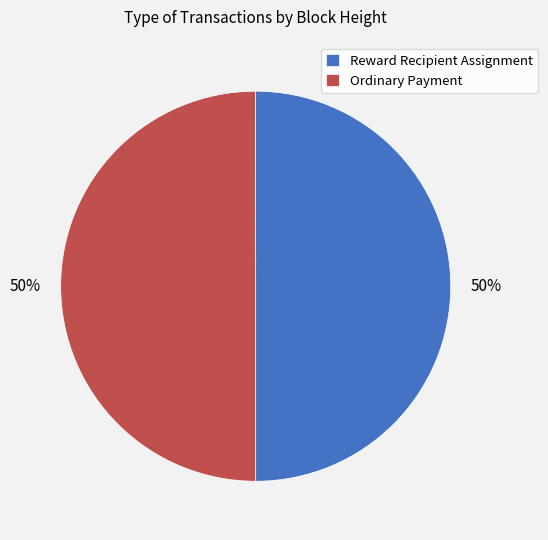

True or false: Ordinary Payment accounts for 50% of the total.

True